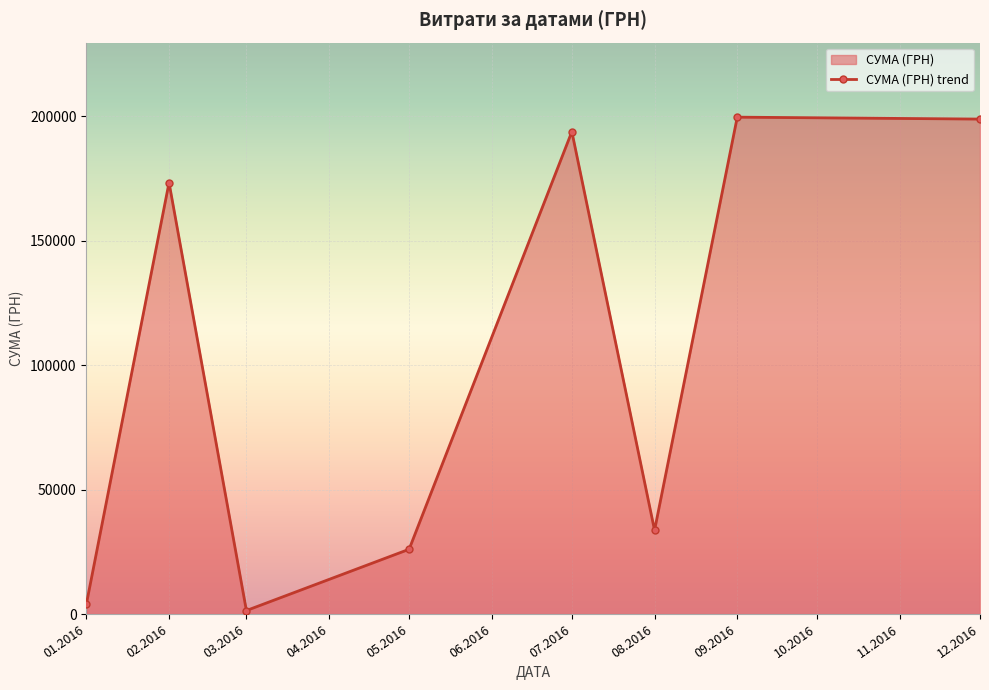

How many lines are shown in the chart?

1